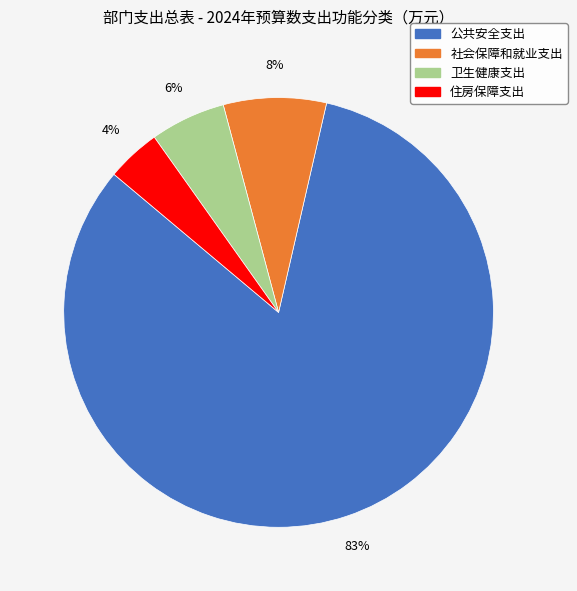

Combined, do 住房保障支出 and 公共安全支出 account for over 50%?

Yes